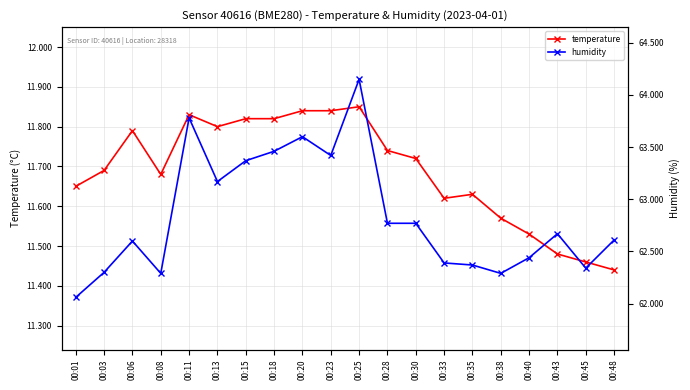

What is the value of the humidity point at the 20th from the left?

62.6